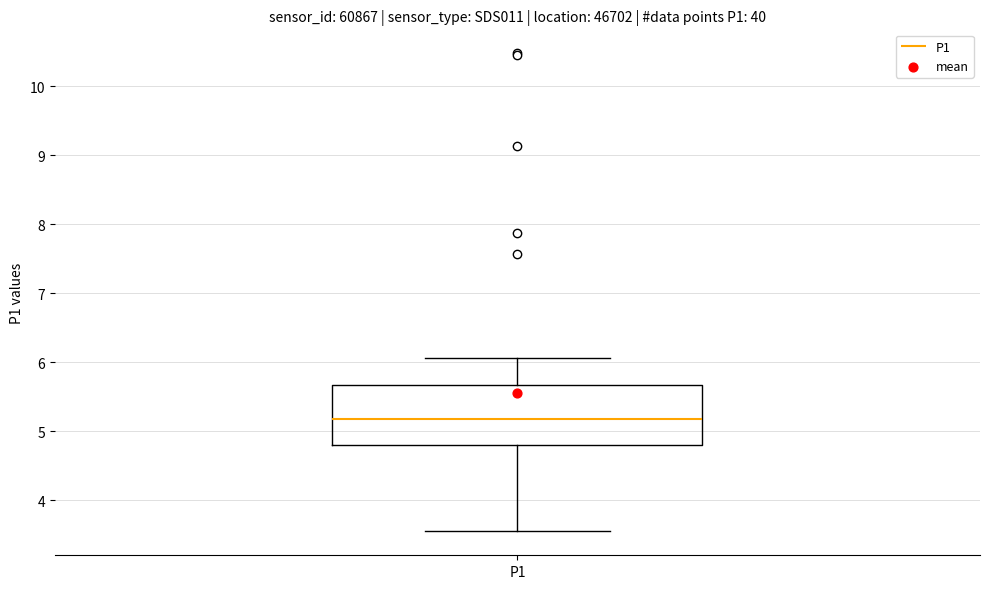

Where is the upper edge of the box for P1 on the y-axis? The values are not printed on the chart, so give them approximately, as read against the axis.

5.7